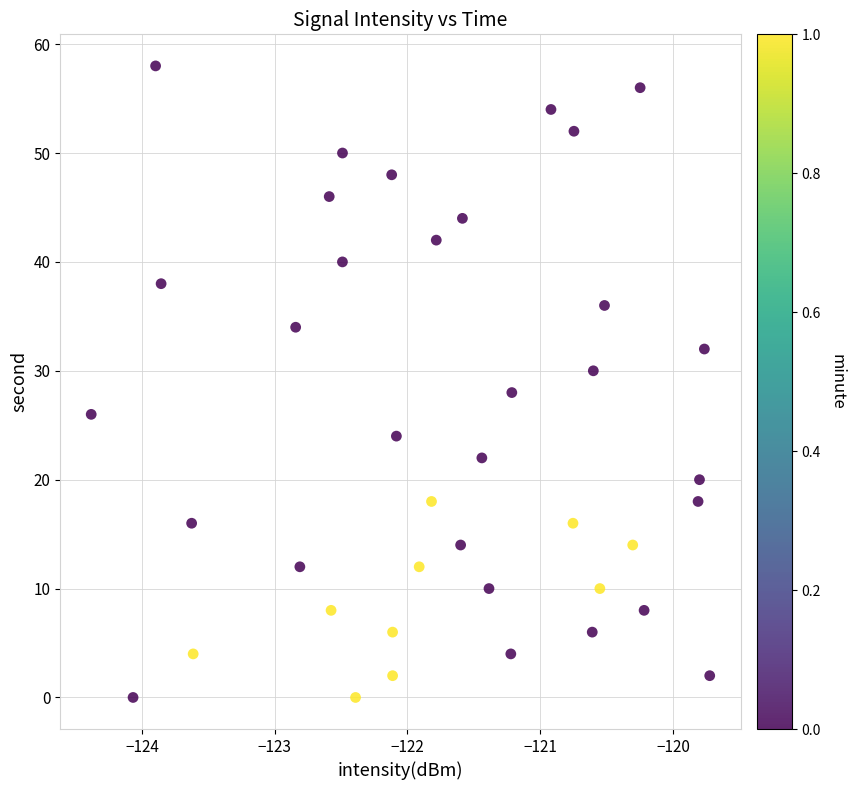

What is the range of Y values (max minus min)?

58